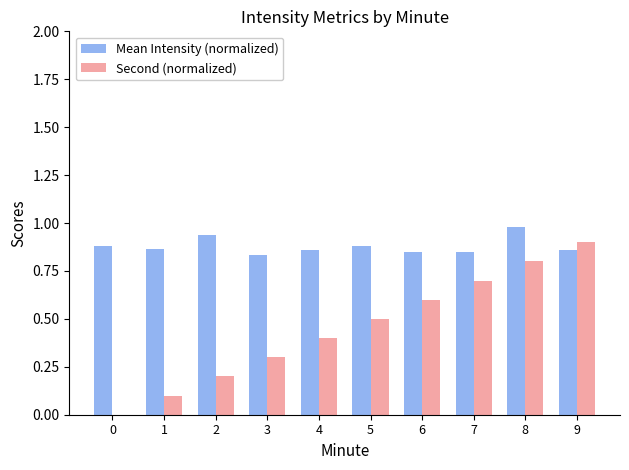

What is the sum of all Second (normalized) values?

4.5